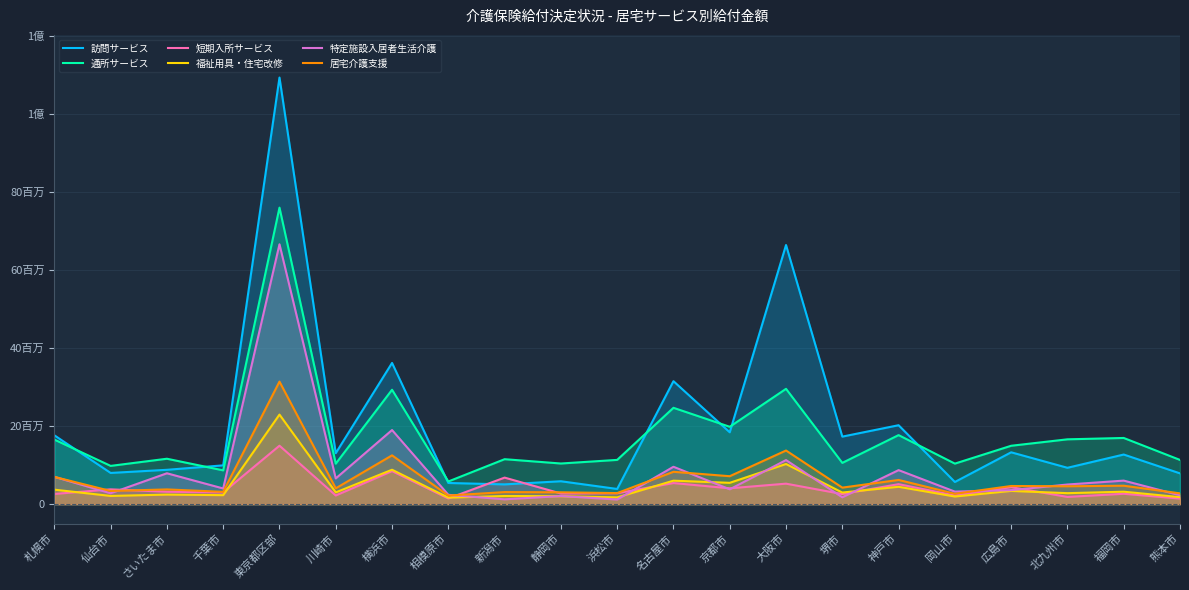

True or false: 居宅介護支援 and 福祉用具・住宅改修 intersect in this chart.

False